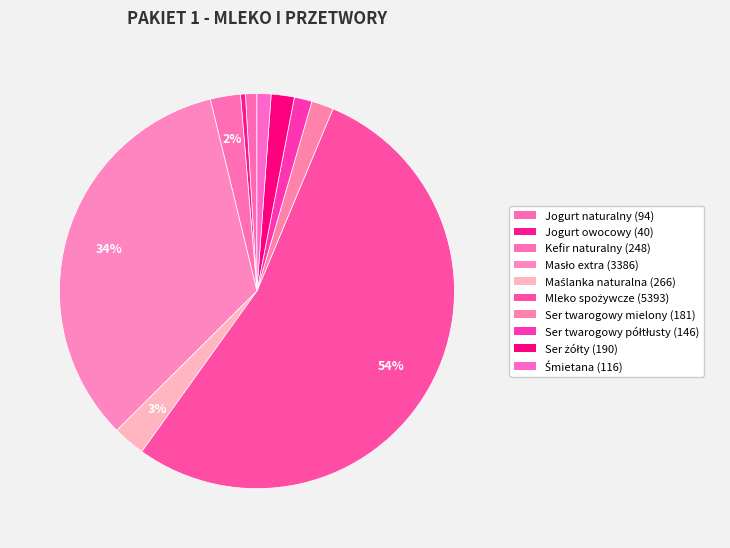

Which slice is the smallest?

Jogurt owocowy